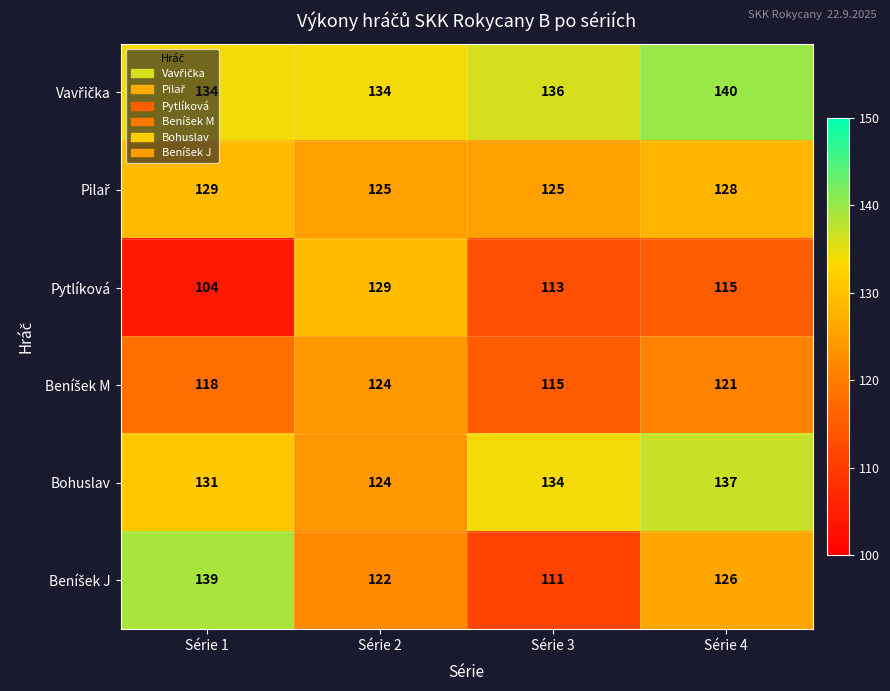

How many series are shown in this chart?

6